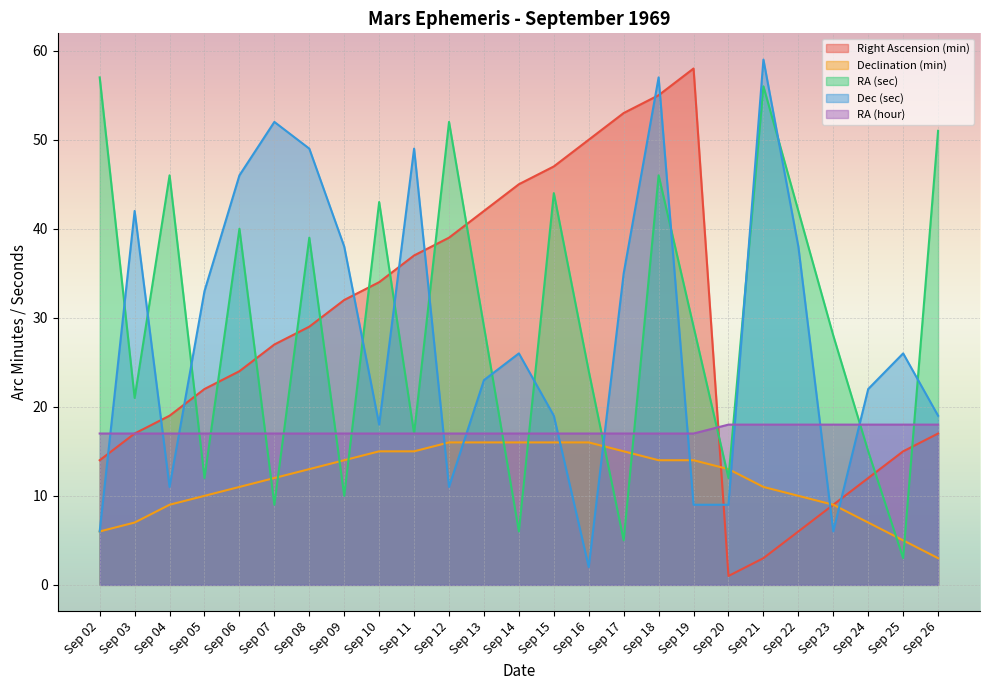

How many lines are shown in the chart?

5